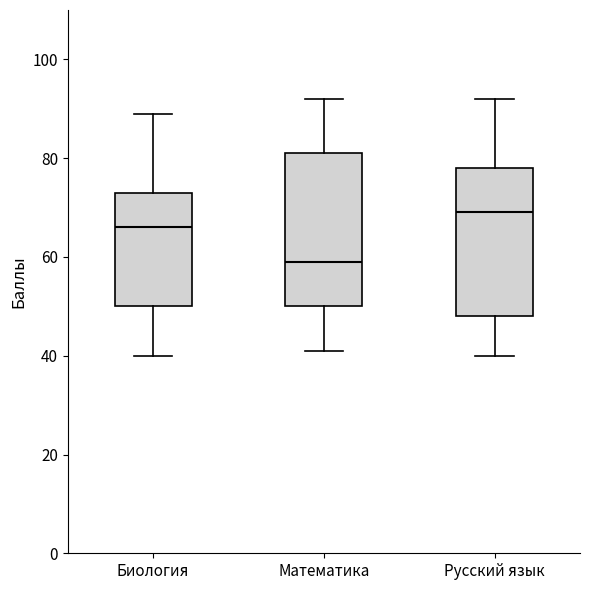

Which box has the highest median line?

Русский язык